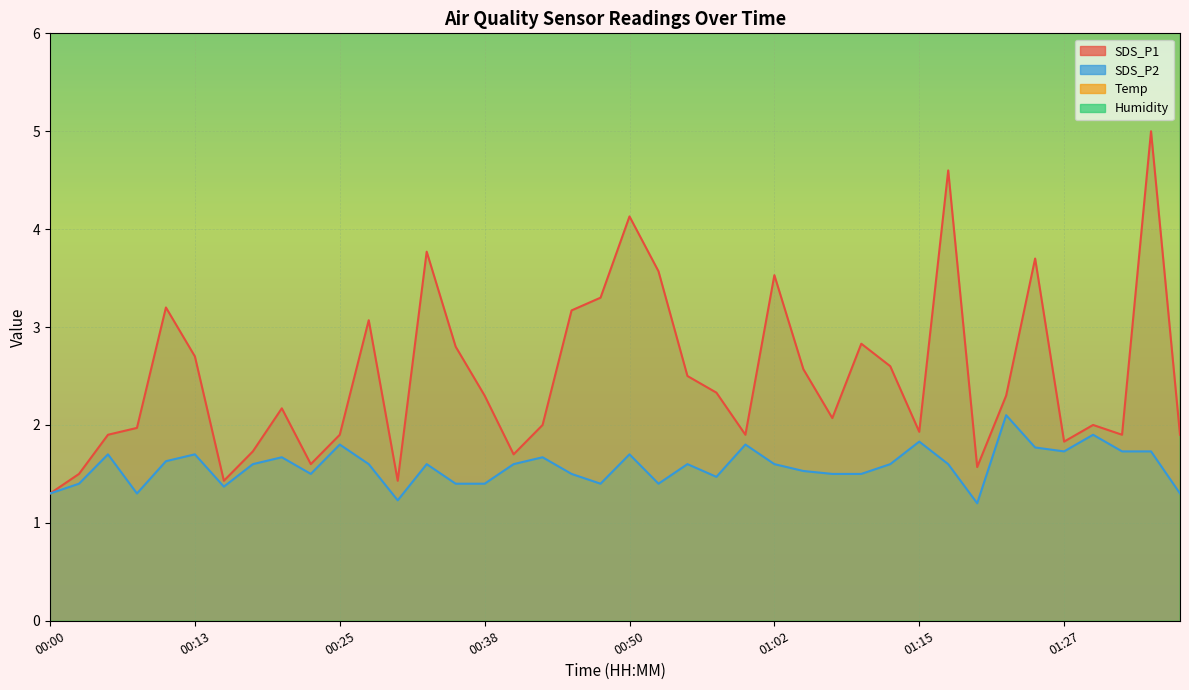

Reading left to right, what are all the values shown in this chart?

SDS_P1: 00:00=1.3	00:03=1.5	00:05=1.9	00:08=2.0	00:10=3.2	00:13=2.7	00:15=1.4	00:18=1.7	00:20=2.2	00:23=1.6	00:25=1.9	00:28=3.1	00:30=1.4	00:33=3.8	00:35=2.8	00:38=2.3	00:40=1.7	00:42=2.0	00:45=3.2	00:47=3.3	00:50=4.1	00:52=3.6	00:55=2.5	00:57=2.3	01:00=1.9	01:02=3.5	01:05=2.6	01:07=2.1	01:10=2.8	01:12=2.6	01:15=1.9	01:17=4.6	01:20=1.6	01:22=2.3	01:25=3.7	01:27=1.8	01:30=2.0	01:32=1.9	01:35=5.0	01:37=1.9
SDS_P2: 00:00=1.3	00:03=1.4	00:05=1.7	00:08=1.3	00:10=1.6	00:13=1.7	00:15=1.4	00:18=1.6	00:20=1.7	00:23=1.5	00:25=1.8	00:28=1.6	00:30=1.2	00:33=1.6	00:35=1.4	00:38=1.4	00:40=1.6	00:42=1.7	00:45=1.5	00:47=1.4	00:50=1.7	00:52=1.4	00:55=1.6	00:57=1.5	01:00=1.8	01:02=1.6	01:05=1.5	01:07=1.5	01:10=1.5	01:12=1.6	01:15=1.8	01:17=1.6	01:20=1.2	01:22=2.1	01:25=1.8	01:27=1.7	01:30=1.9	01:32=1.7	01:35=1.7	01:37=1.3
Temp: 00:00=26.6	00:03=26.6	00:05=26.6	00:08=26.5	00:10=26.4	00:13=26.4	00:15=26.5	00:18=26.5	00:20=26.5	00:23=26.4	00:25=26.5	00:28=26.5	00:30=26.5	00:33=26.5	00:35=26.4	00:38=26.4	00:40=26.4	00:42=26.4	00:45=26.4	00:47=26.4	00:50=26.4	00:52=26.4	00:55=26.4	00:57=26.4	01:00=26.4	01:02=26.4	01:05=26.4	01:07=26.3	01:10=26.3	01:12=26.4	01:15=26.4	01:17=26.3	01:20=26.4	01:22=26.5	01:25=26.5	01:27=26.4	01:30=26.3	01:32=26.2	01:35=26.2	01:37=26.2
Humidity: 00:00=52.5	00:03=52.3	00:05=52.5	00:08=52.5	00:10=52.7	00:13=52.7	00:15=52.8	00:18=53.3	00:20=52.3	00:23=53.3	00:25=52.8	00:28=53.1	00:30=52.8	00:33=53.1	00:35=52.9	00:38=53.4	00:40=53.2	00:42=53.5	00:45=53.5	00:47=53.4	00:50=53.4	00:52=53.2	00:55=53.8	00:57=53.0	01:00=53.4	01:02=53.8	01:05=54.0	01:07=53.6	01:10=54.3	01:12=54.4	01:15=53.5	01:17=54.4	01:20=54.2	01:22=53.9	01:25=53.4	01:27=54.0	01:30=54.5	01:32=53.7	01:35=54.9	01:37=54.5